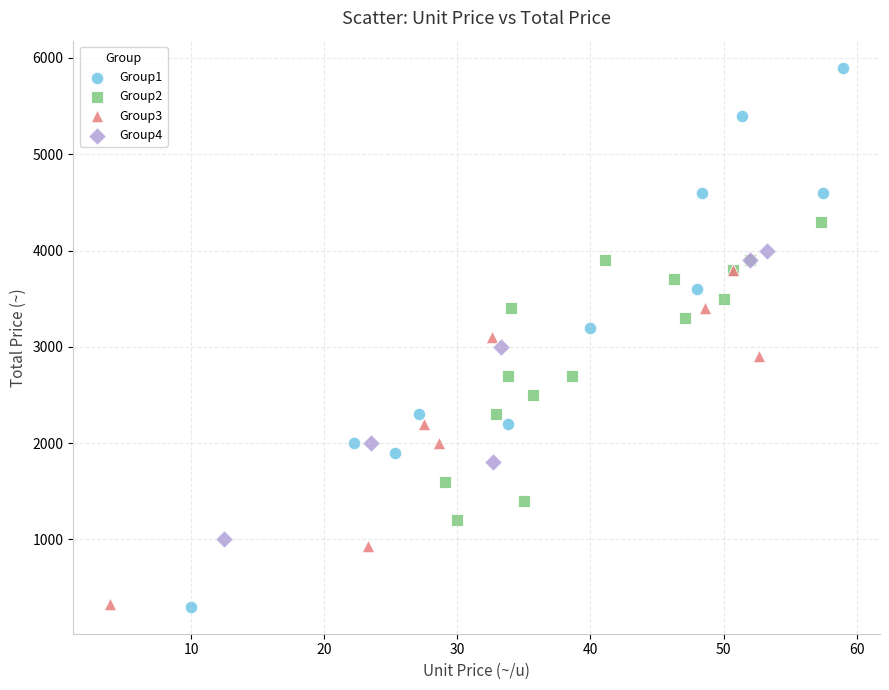

Which series has the widest spread of Y values?

Group1